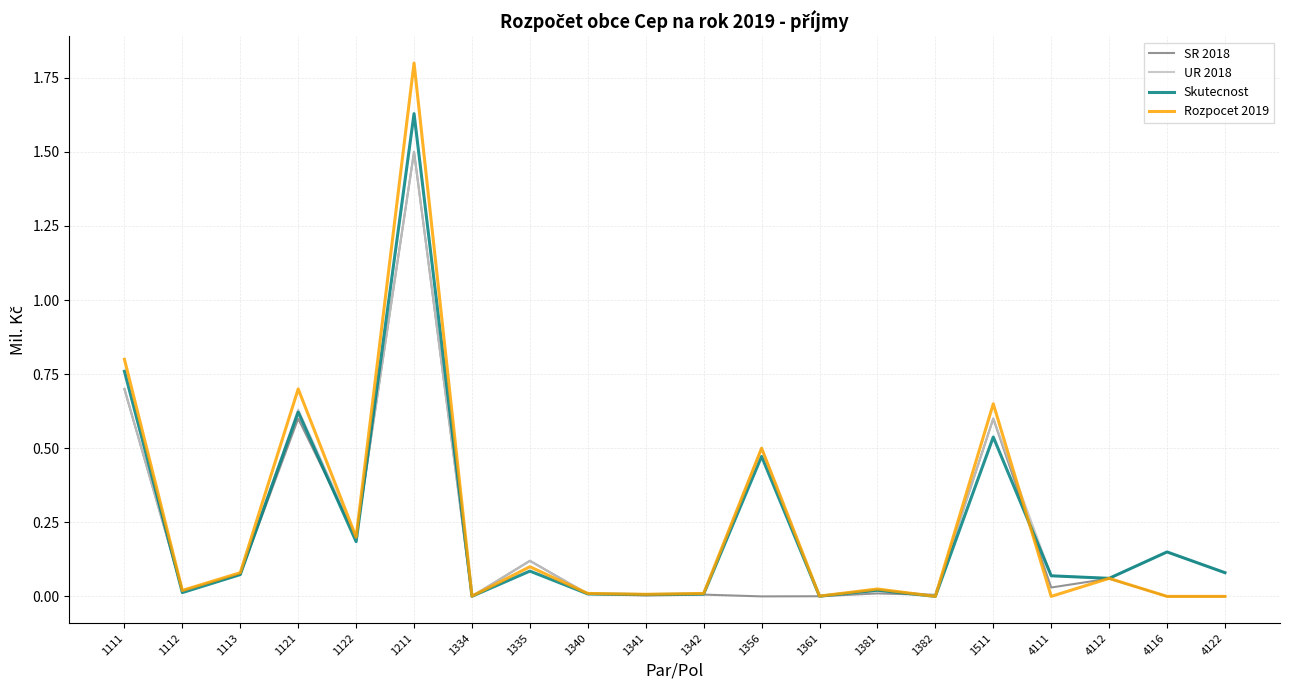

How many lines are shown in the chart?

4